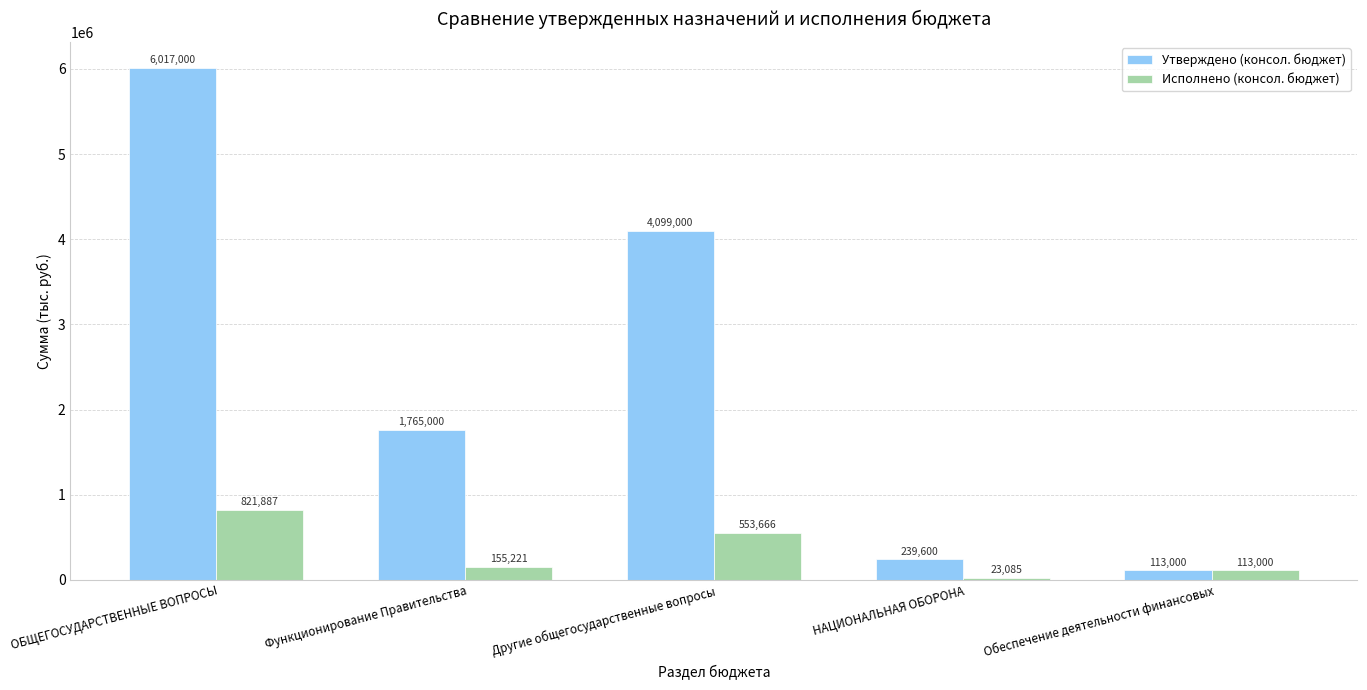

Is it true that Исполнено (консол. бюджет) equals 113000.0 at Обеспечение деятельности финансовых?

True